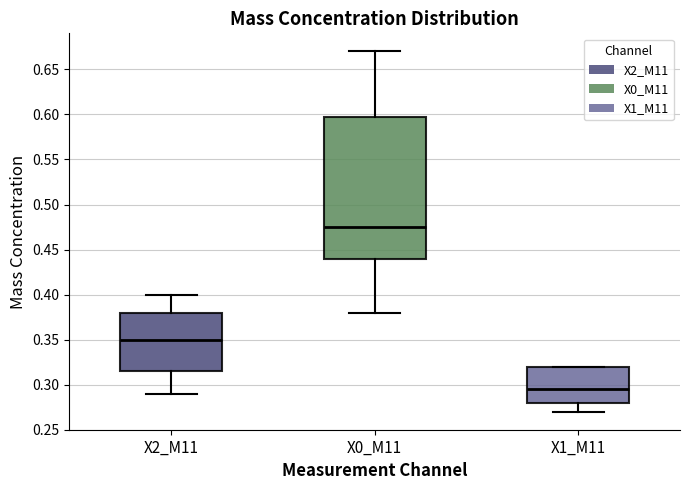

Which box is the tallest, from its lower edge to its upper edge?

X0_M11